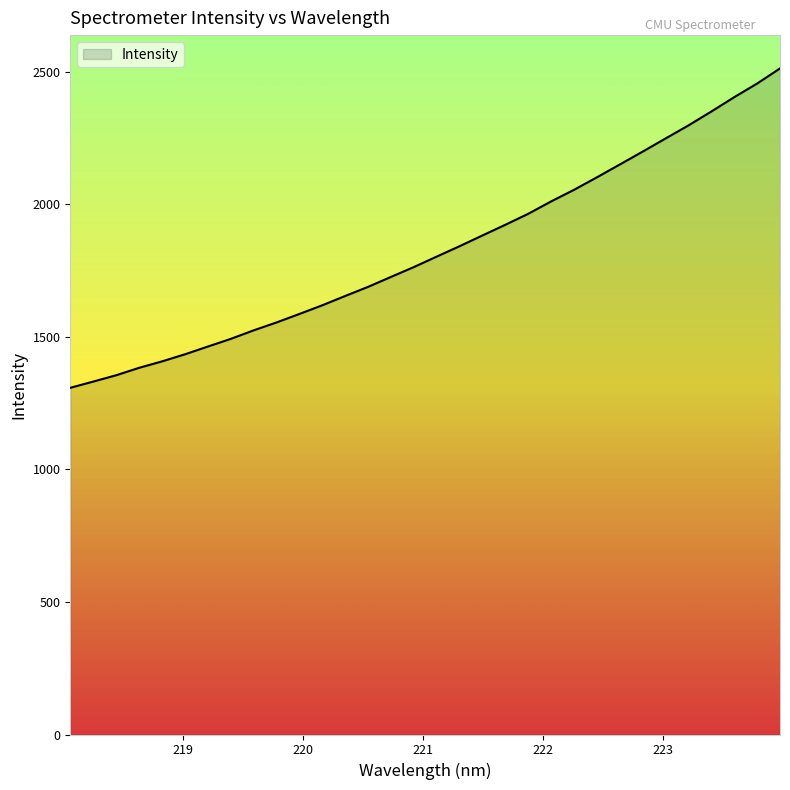

What is the difference between the maximum and minimum values?

1204.5